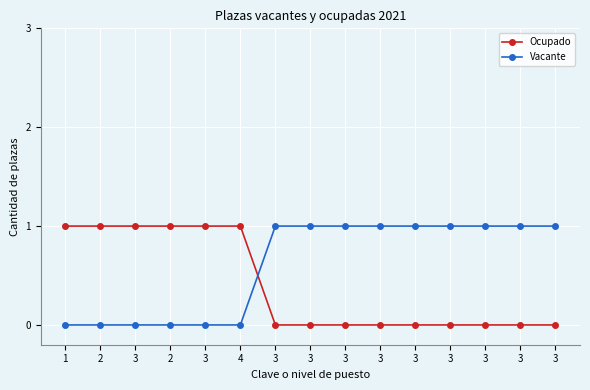

How many intersections are there between Ocupado and Vacante?

1